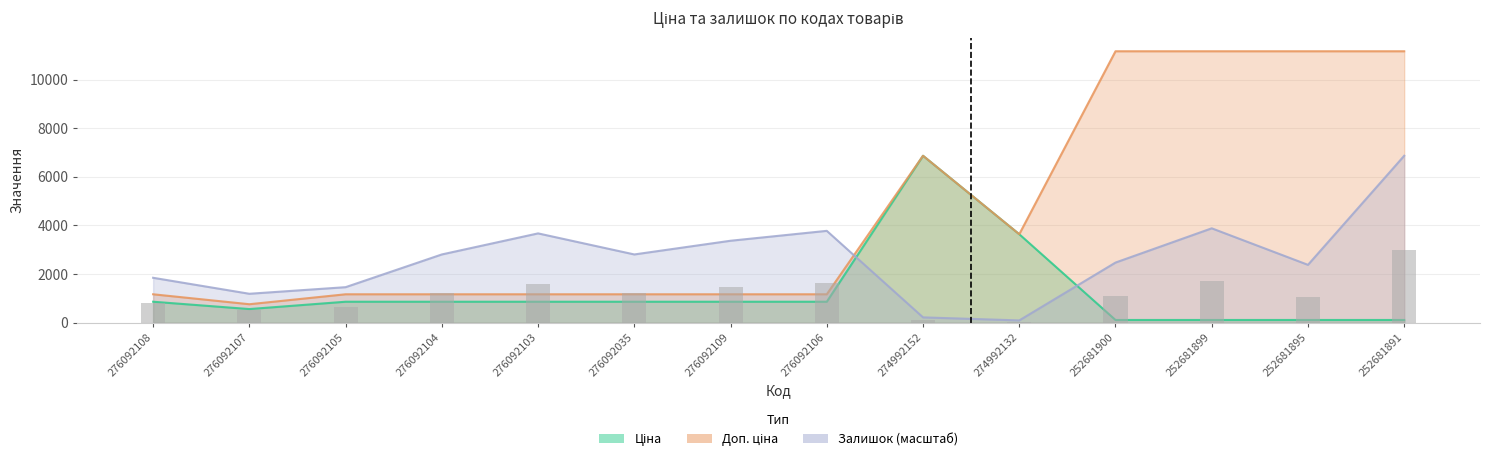

What are all the series names shown in the legend?

Ціна, Доп. ціна, Залишок